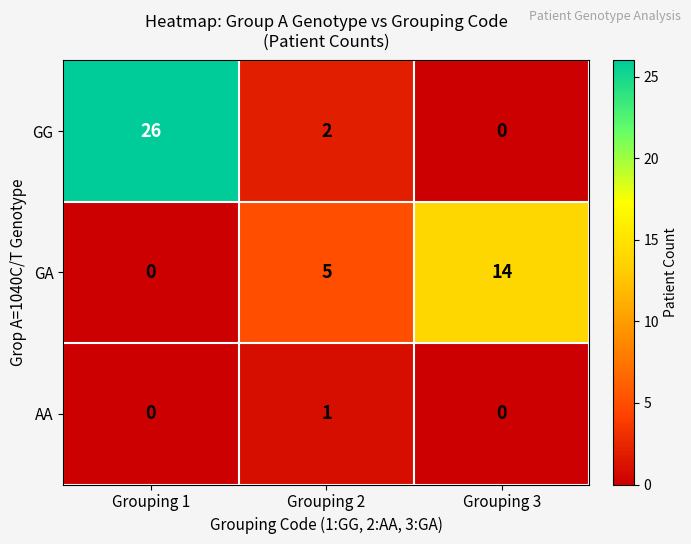

Is it true that GA equals 14 at Grouping 3?

True